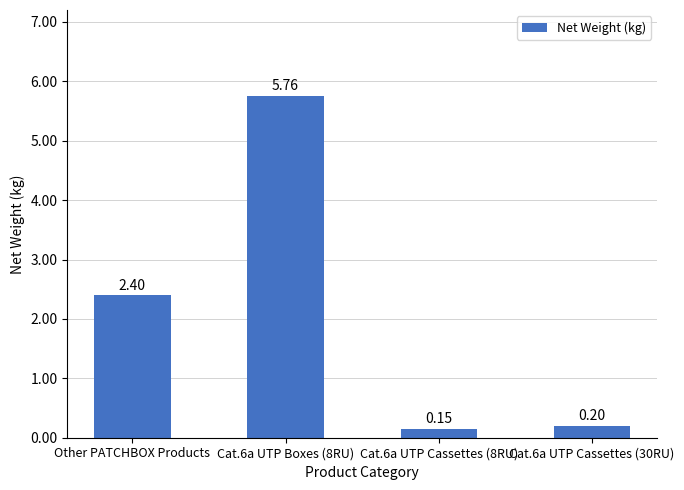

Does the chart contain stacked bars?

No